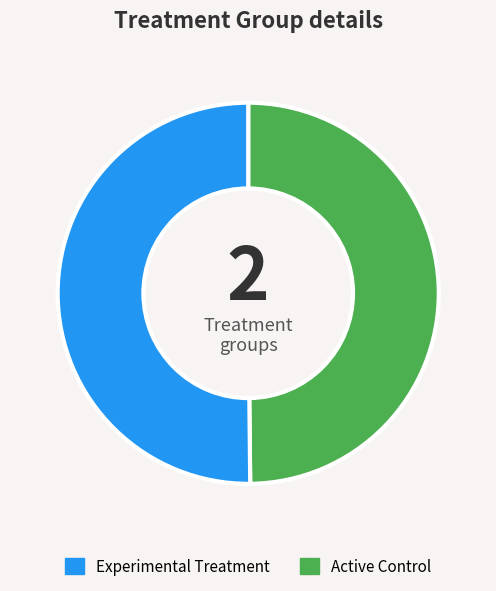

How many segments does this pie chart have?

2